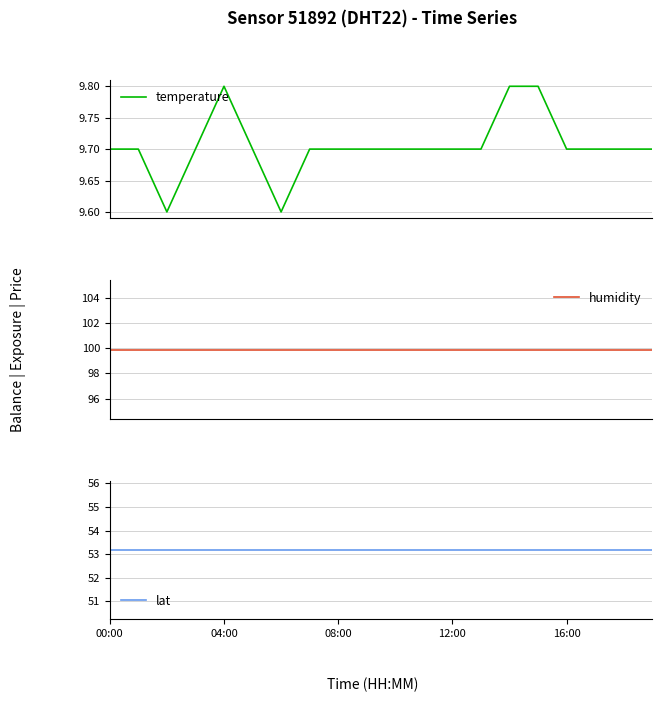

List the series in order of their peak value, lowest first.

temperature, lat, humidity